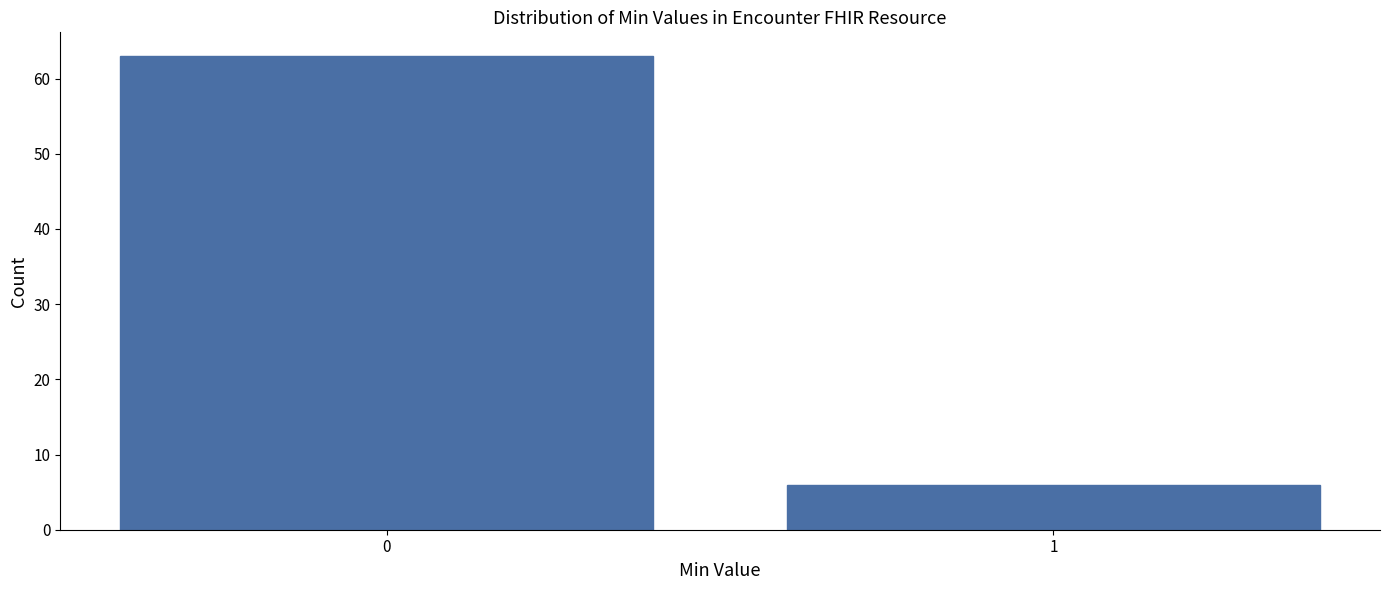

Reading left to right, transcribe all the data shown in this chart.

63	6